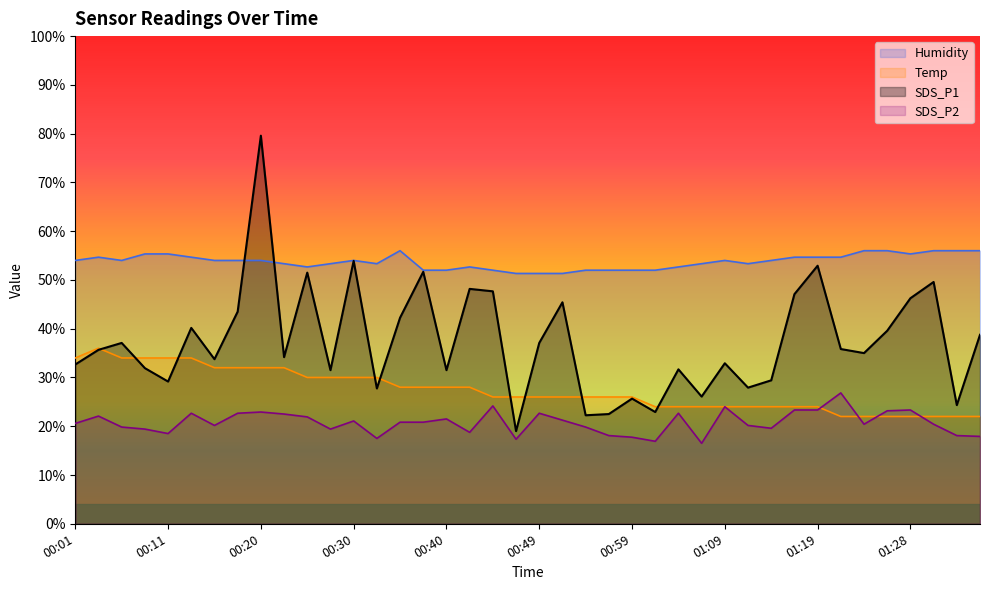

True or false: SDS_P1 has more than 0 points higher than both neighbors.

True